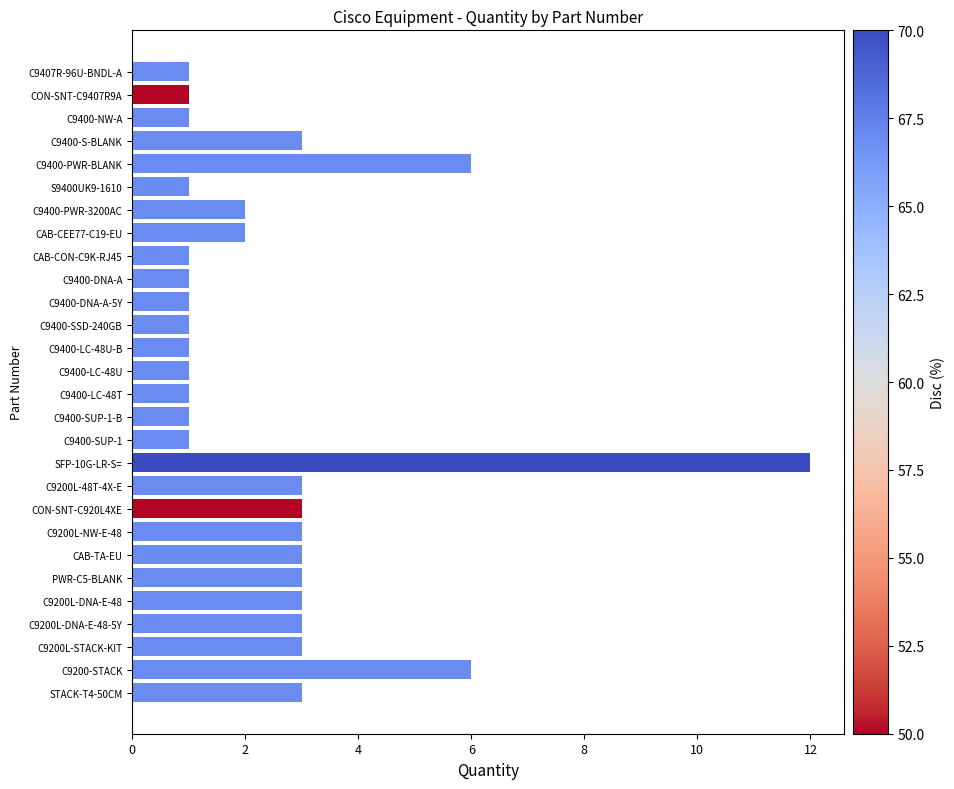

What is the sum of all values?

71